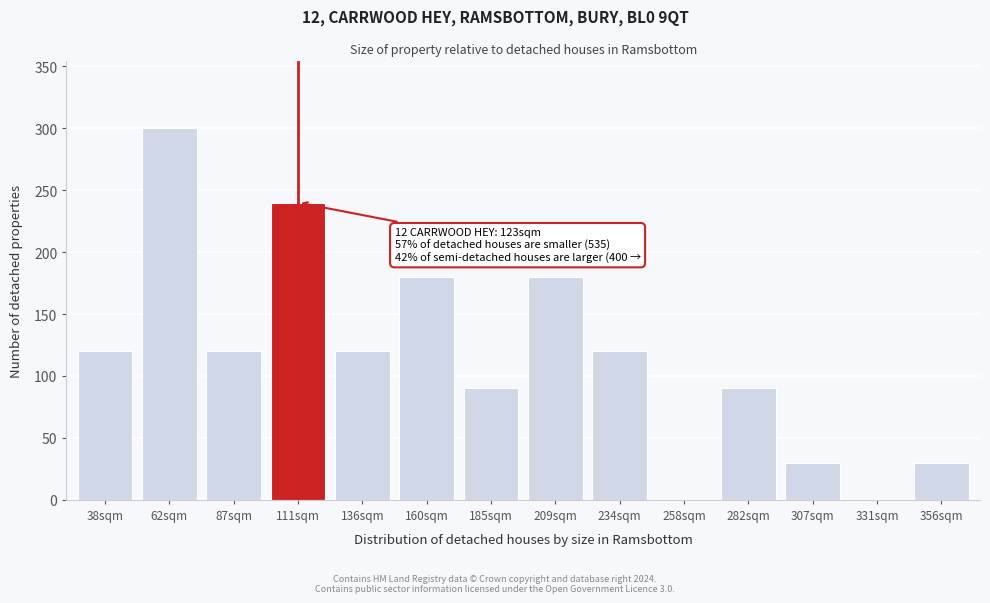

Reading left to right, transcribe all the data shown in this chart.

38sqm=120	62sqm=300	87sqm=120	111sqm=240	136sqm=120	160sqm=180	185sqm=90	209sqm=180	234sqm=120	258sqm=0	282sqm=90	307sqm=30	331sqm=0	356sqm=30